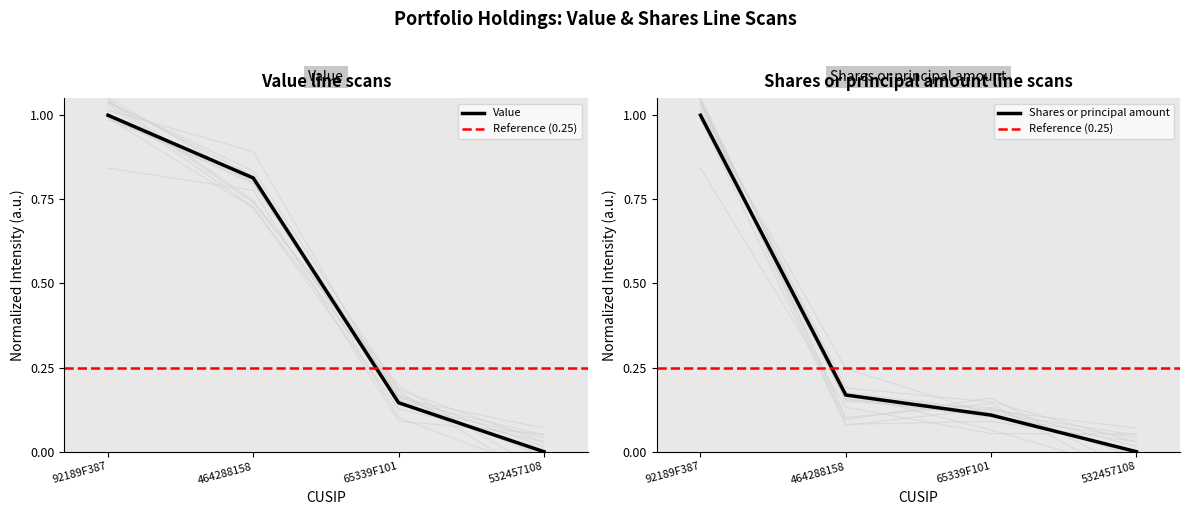

Does the chart display data point markers on the line(s)?

No